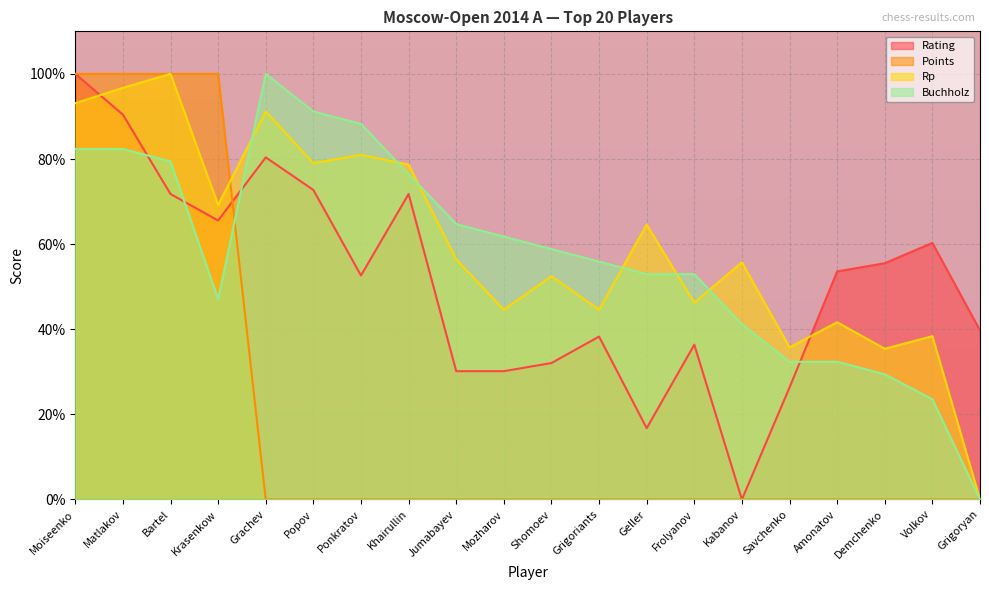

Between which two adjacent categories do Rp and Points first intersect?

Krasenkow and Grachev